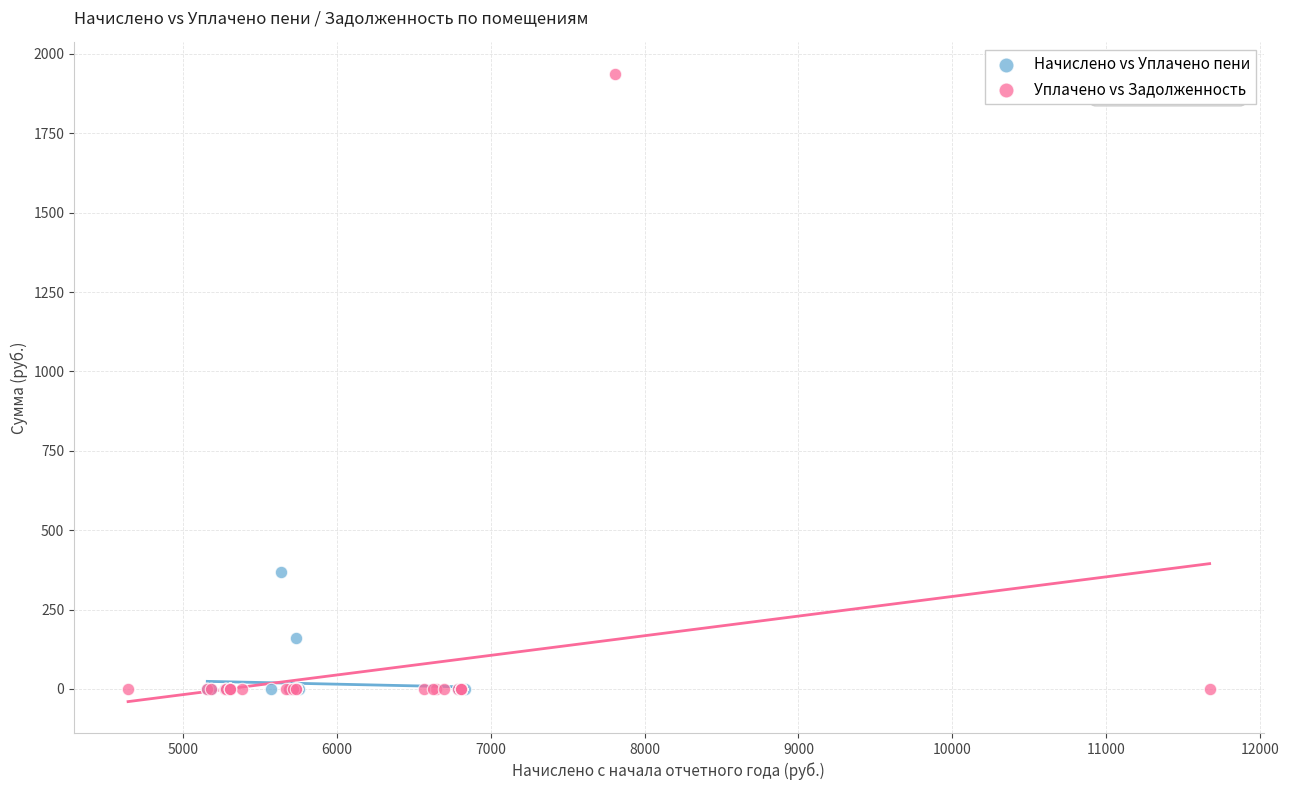

Which series has the widest spread of Y values?

Уплачено vs Задолженность